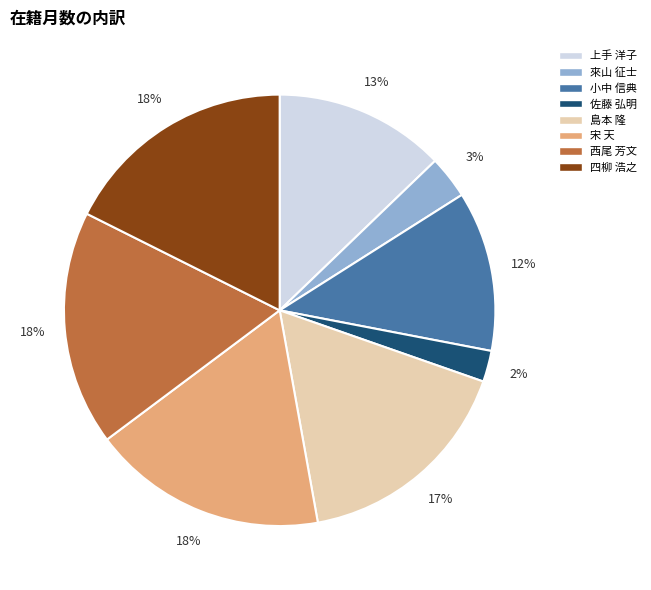

What is the smallest slice in the pie chart?

佐藤 弘明